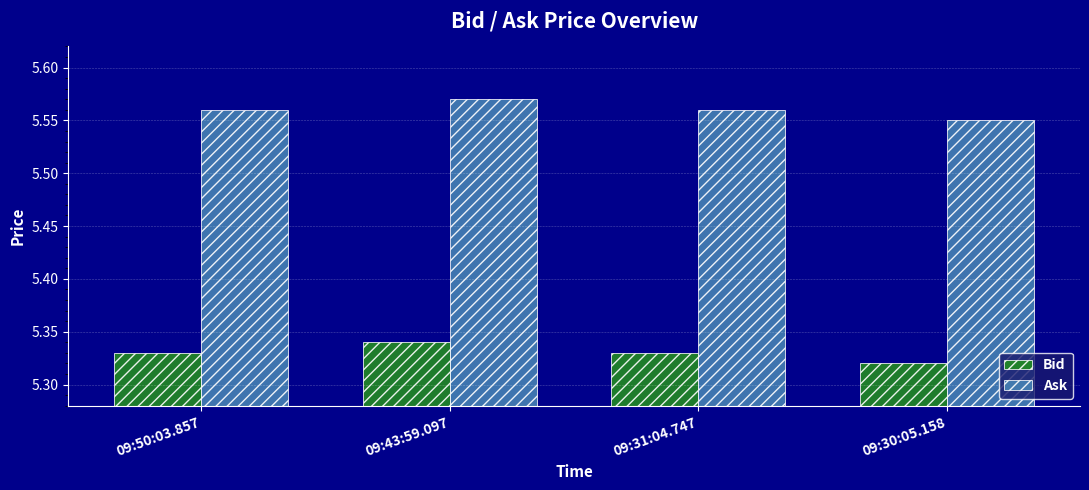

At which label does Bid reach its peak?

09:43:59.097